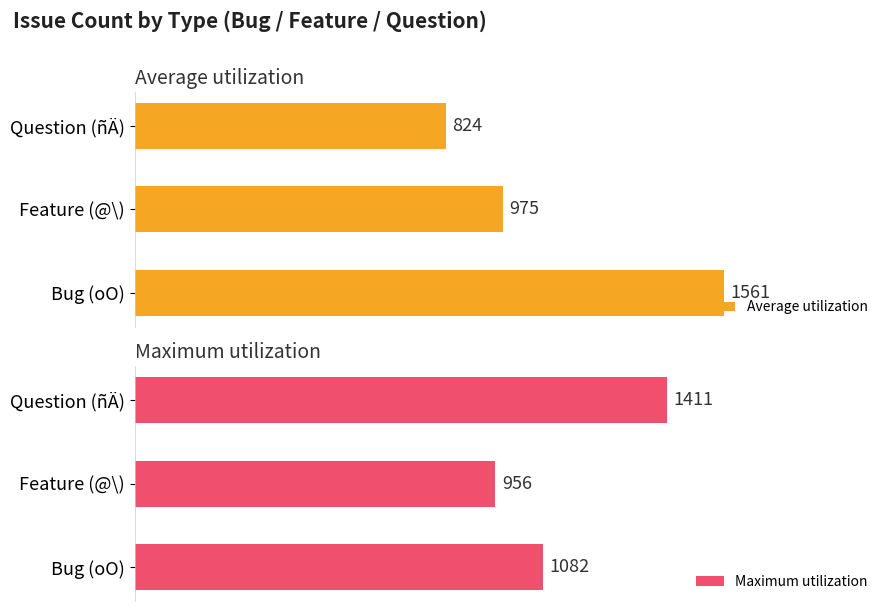

At which label is Average utilization closest to 1192?

Feature (@\)